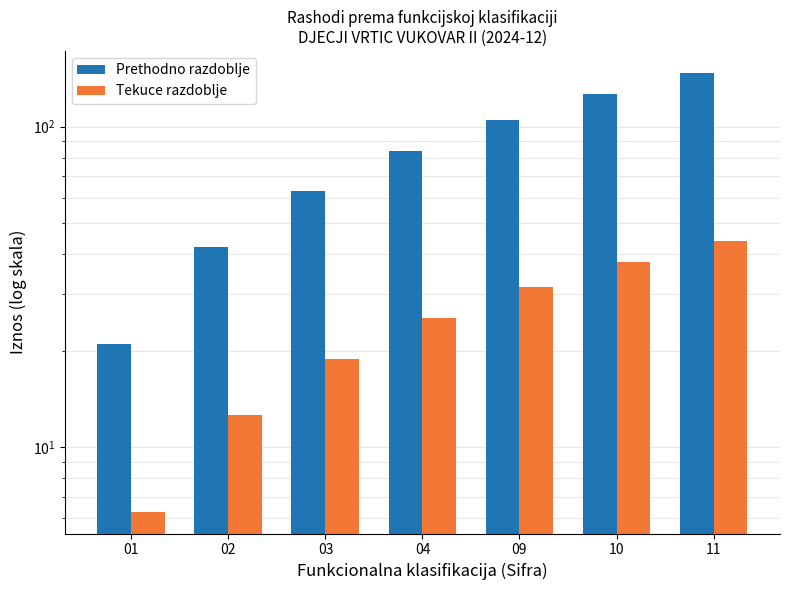

What is the average value of the Prethodno razdoblje series?

84.0